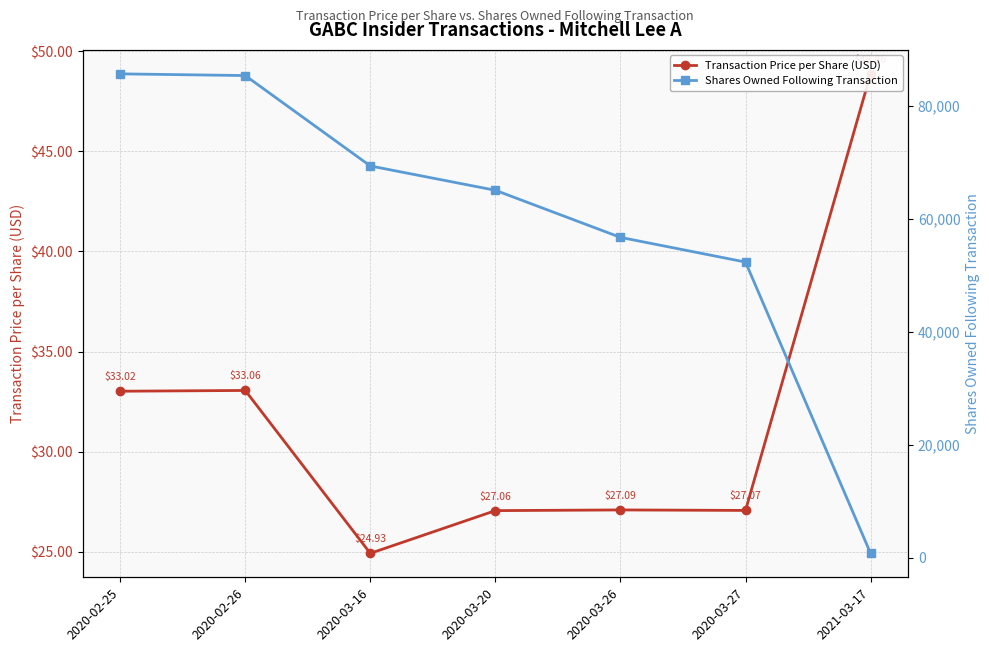

Reading left to right, extract all data points from this chart.

Transaction Price per Share (USD): 33.0	33.1	24.9	27.1	27.1	27.1	48.9
Shares Owned Following Transaction: 85605.0	85305.0	69313.0	65010.0	56679.0	52313.0	789.0